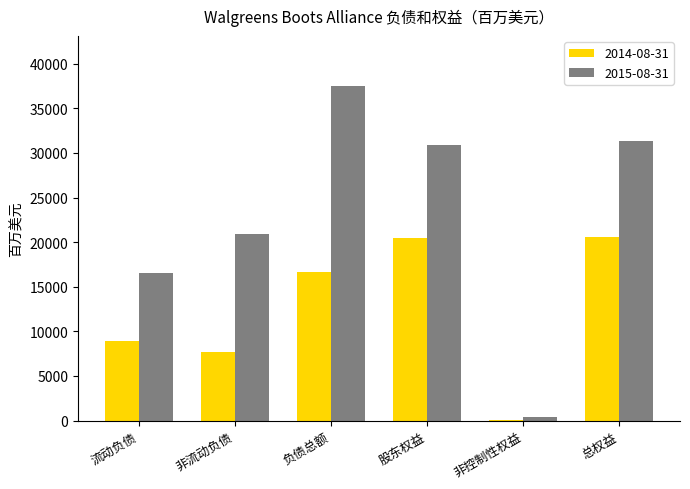

Which series has the largest total across all categories?

2015-08-31